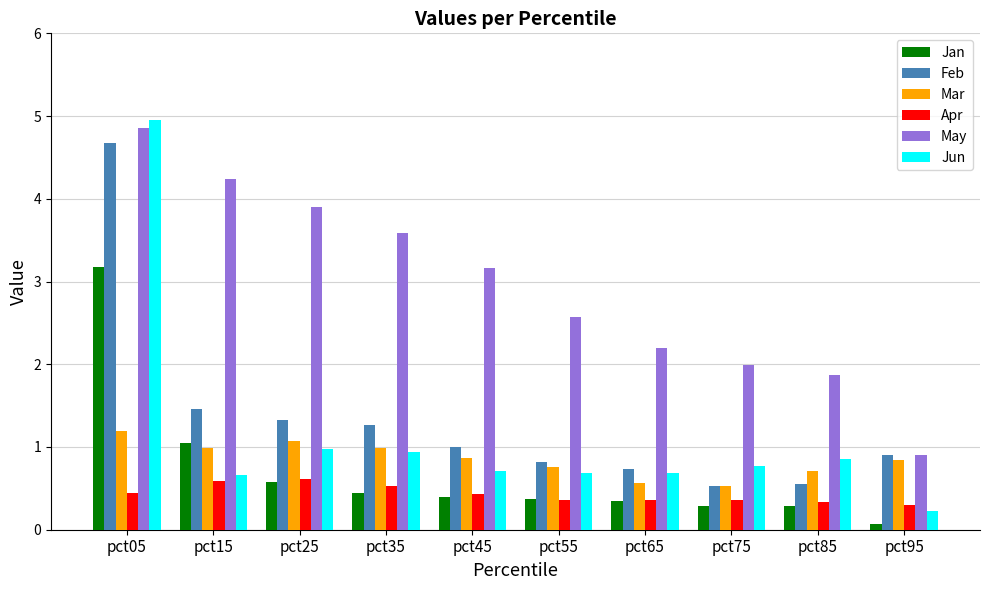

What is the spread (max minus min) of values at pct75?

1.7